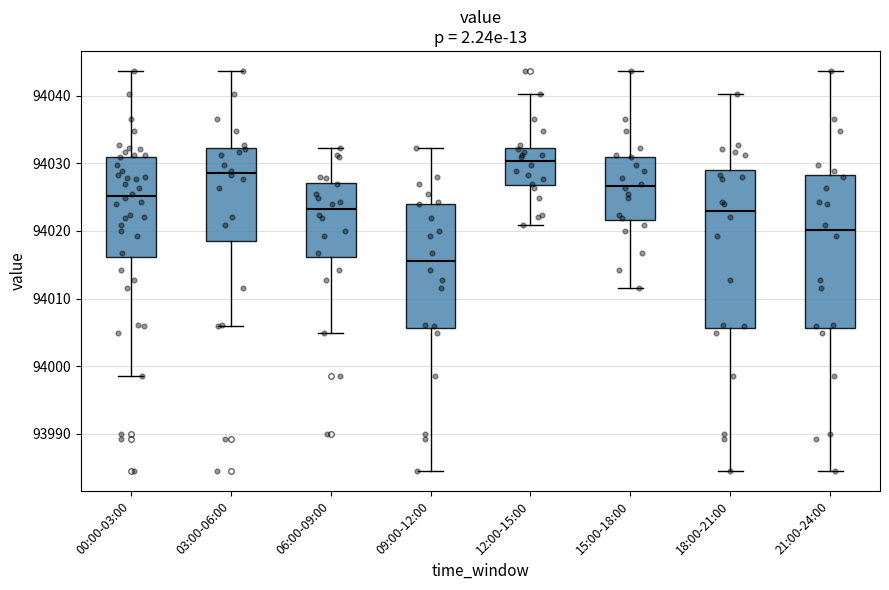

Reading left to right, read every box against the y-axis: the position of its median line, the range the box covers, and the ends of its whiskers. The values are not printed on the chart, so give them approximately, as read against the axis.

00:00-03:00: median 94025, box 94016 to 94031, whiskers 93999 to 94044
03:00-06:00: median 94029, box 94019 to 94032, whiskers 94006 to 94044
06:00-09:00: median 94023, box 94016 to 94027, whiskers 94005 to 94032
09:00-12:00: median 94015, box 94006 to 94024, whiskers 93985 to 94032
12:00-15:00: median 94030, box 94027 to 94032, whiskers 94021 to 94040
15:00-18:00: median 94027, box 94022 to 94031, whiskers 94012 to 94044
18:00-21:00: median 94023, box 94006 to 94029, whiskers 93985 to 94040
21:00-24:00: median 94020, box 94006 to 94028, whiskers 93985 to 94044